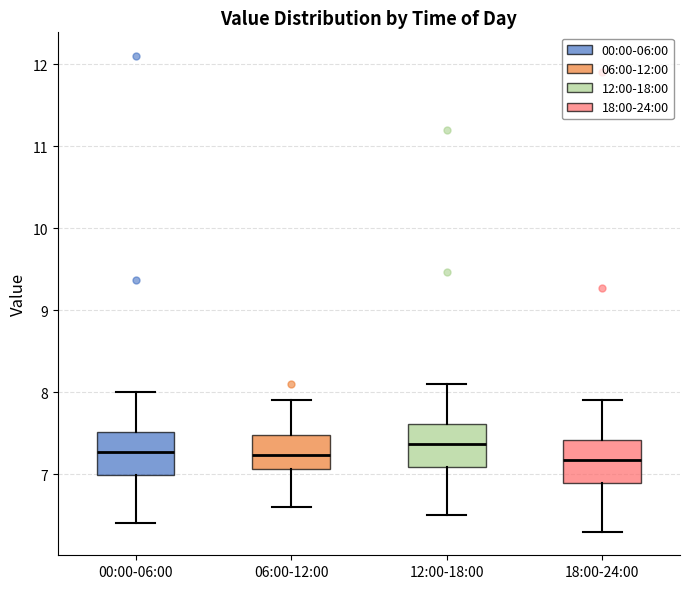

Where does the upper whisker of the box for 18:00-24:00 end on the y-axis? The values are not printed on the chart, so give them approximately, as read against the axis.

7.9